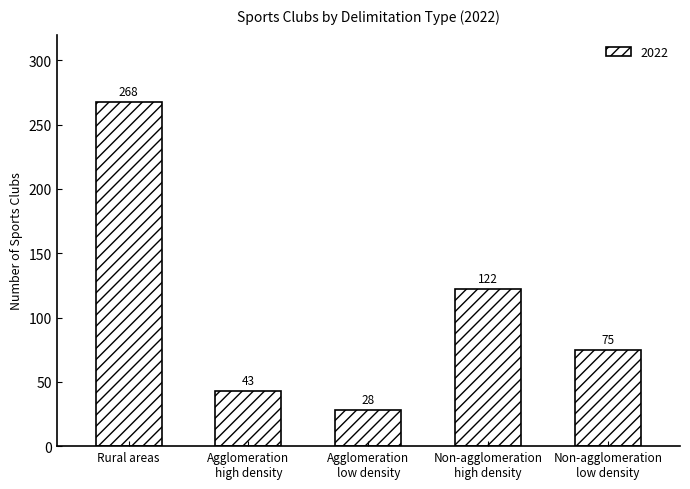

Is it true that the value at Non-agglomeration
high density is 83?

False